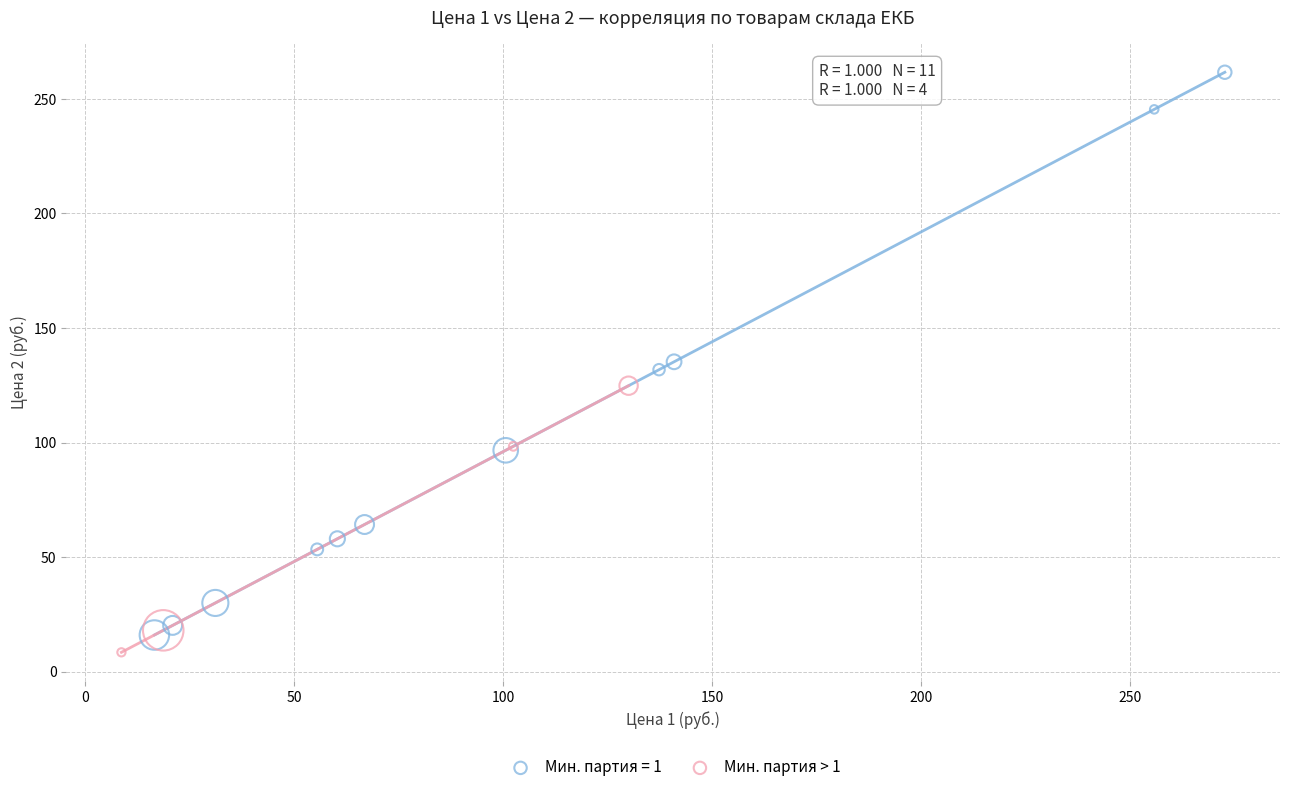

Which series reaches the maximum Y coordinate?

Мин. партия = 1